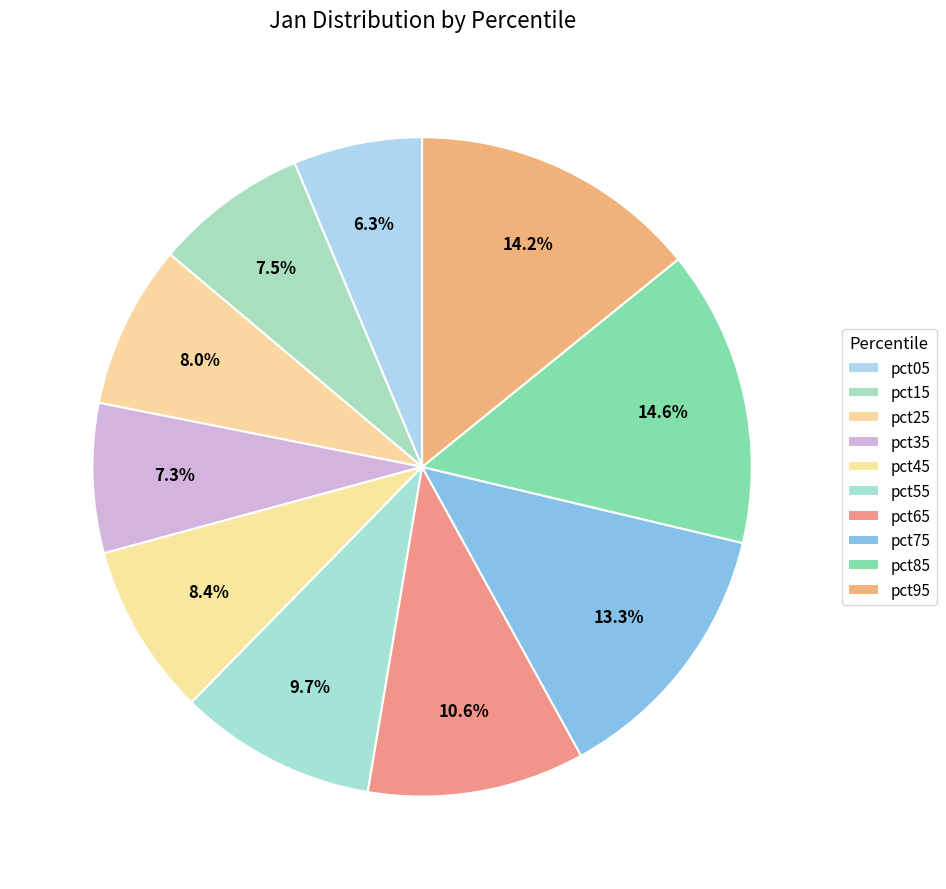

How many segments does this pie chart have?

10